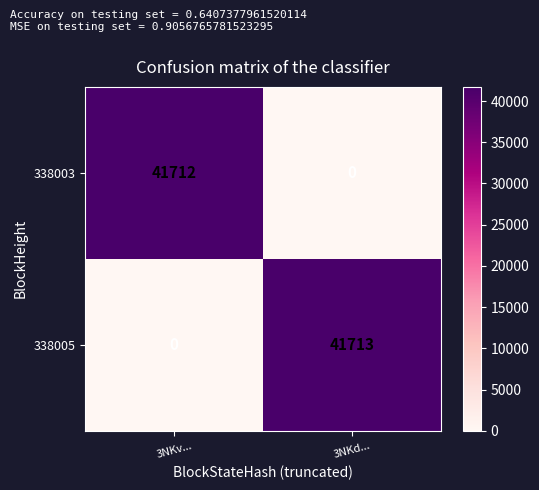

What is the difference between the 338003 values at 3NKv... and 3NKd...?

41712